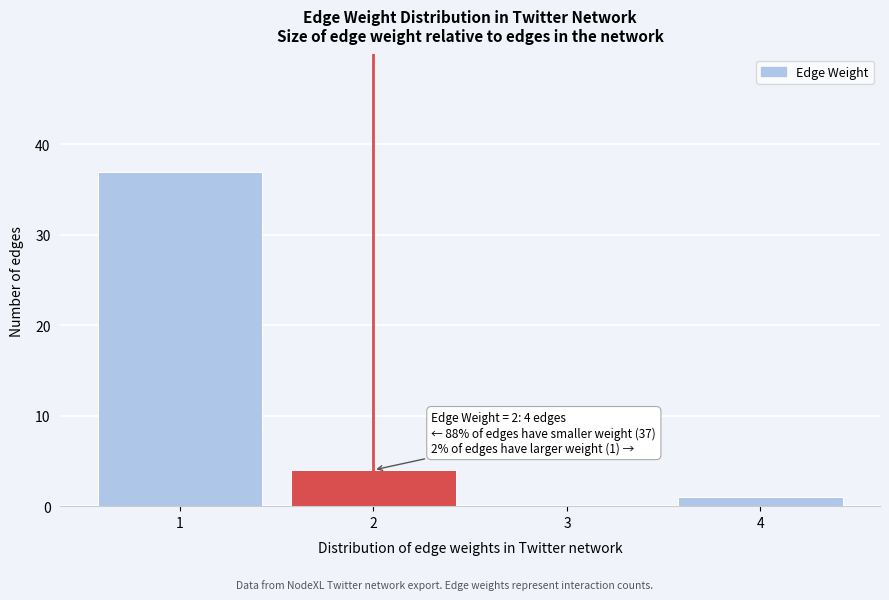

Reading left to right, list all the values displayed in this chart.

1=37	2=4	3=0	4=1